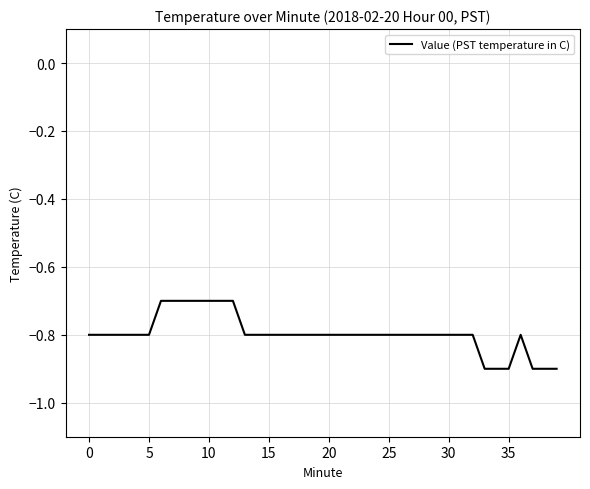

What is the greatest value displayed?

-0.7